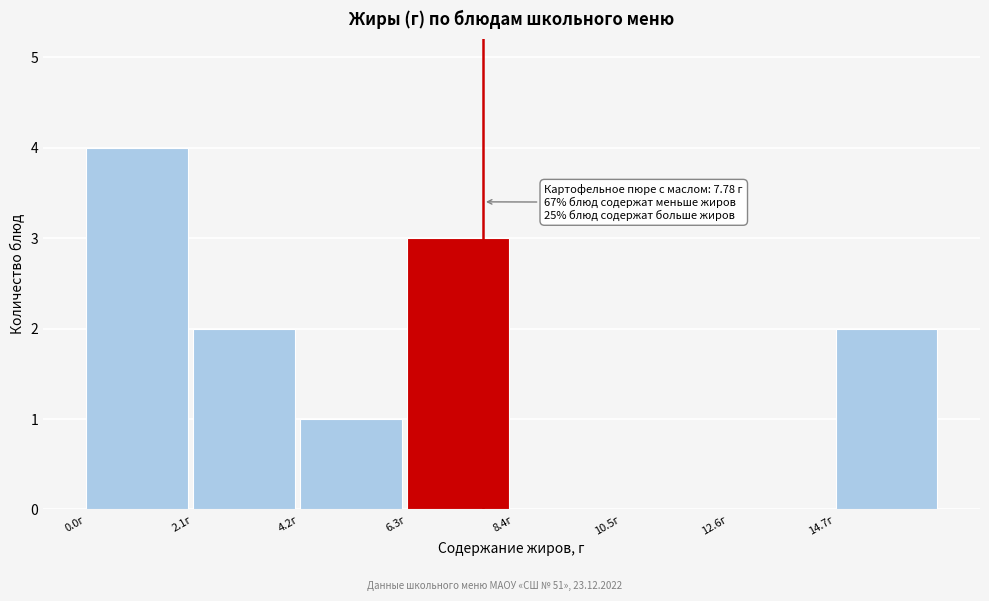

Over which range of the x-axis is the bar tallest?

0.0 to 2.0